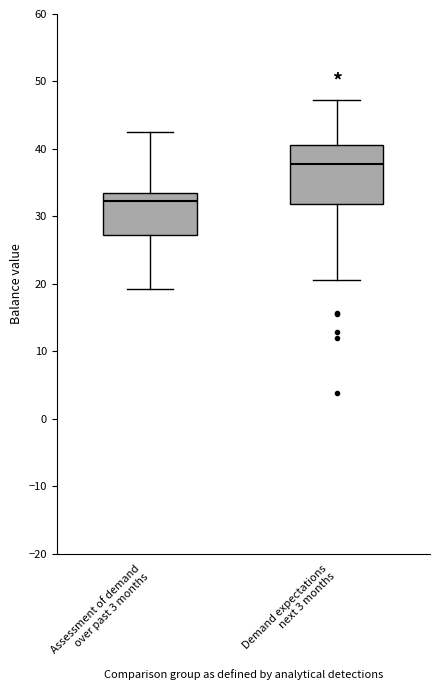

Which box's median line is the lowest?

Assessment of demand over past 3 months